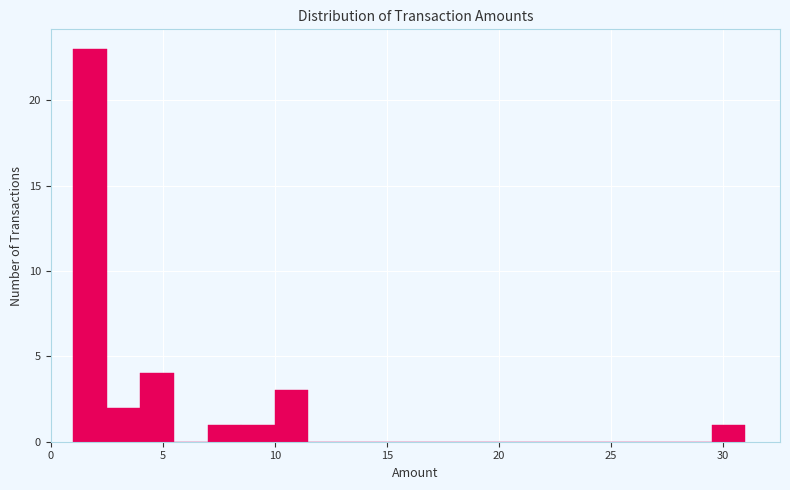

Around what value on the x-axis is the tallest bar? Give the approximate position of its centre, as read against the axis.

2.0